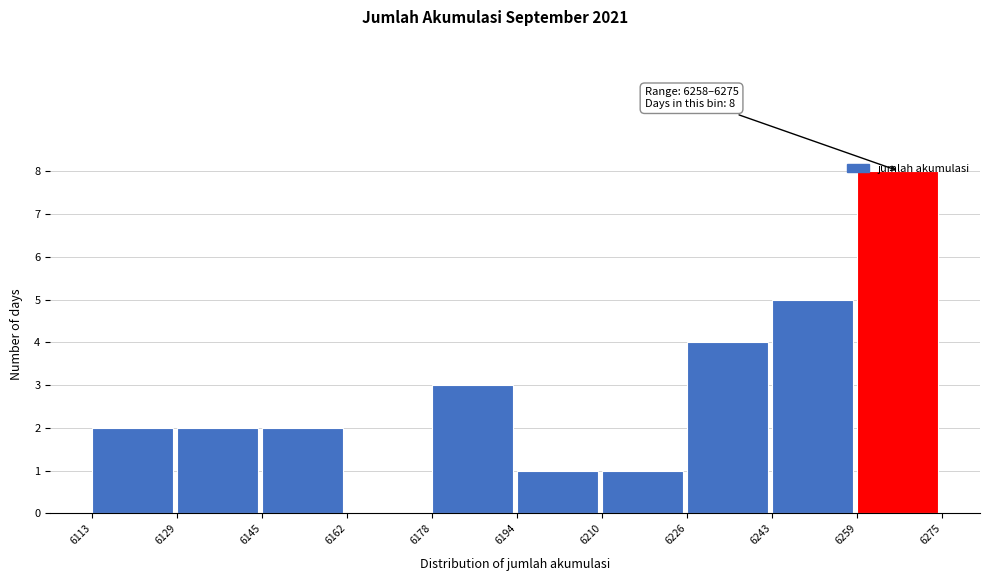

Over which range of the x-axis is the bar tallest?

6259 to 6275